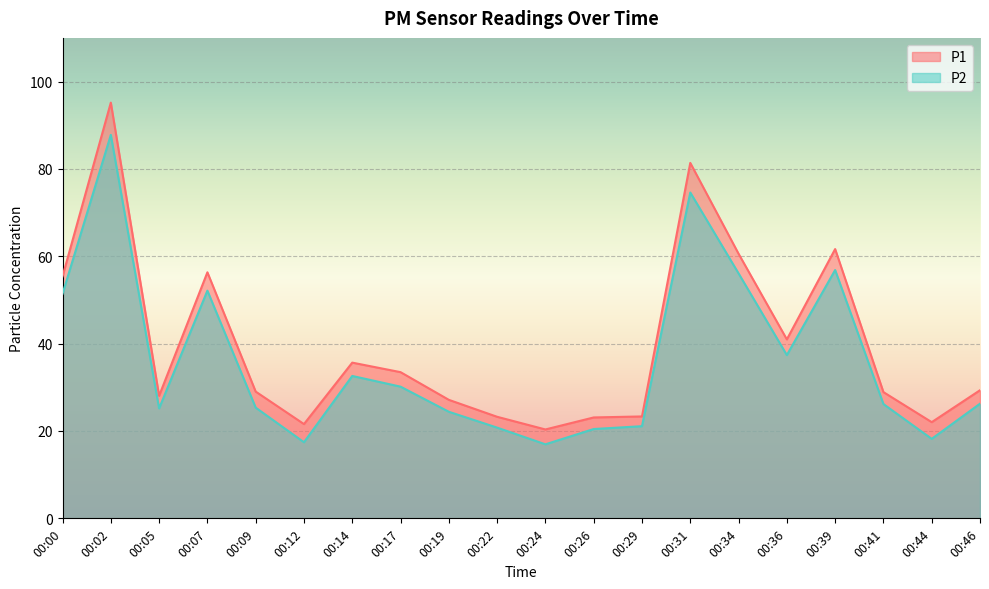

Reading right to left, transcribe all the data shown in this chart.

P1: 00:46=29.3	00:44=22.0	00:41=28.9	00:39=61.6	00:36=41.0	00:34=60.6	00:31=81.4	00:29=23.3	00:26=23.1	00:24=20.4	00:22=23.2	00:19=27.1	00:17=33.5	00:14=35.6	00:12=21.6	00:09=29.0	00:07=56.3	00:05=28.1	00:02=95.2	00:00=55.4
P2: 00:46=26.2	00:44=18.2	00:41=26.2	00:39=56.9	00:36=37.4	00:34=56.1	00:31=74.6	00:29=21.1	00:26=20.4	00:24=16.9	00:22=20.8	00:19=24.4	00:17=30.1	00:14=32.6	00:12=17.4	00:09=25.4	00:07=52.1	00:05=25.2	00:02=87.8	00:00=51.4